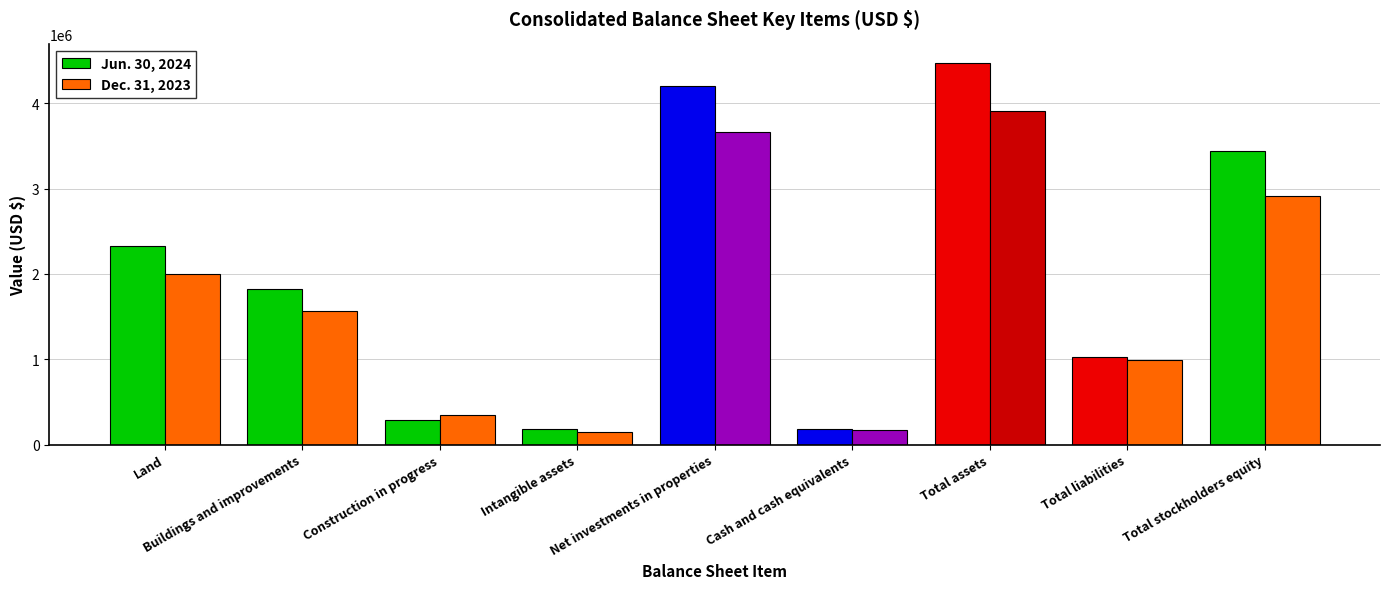

At which category is the sum across all series the highest?

Total assets